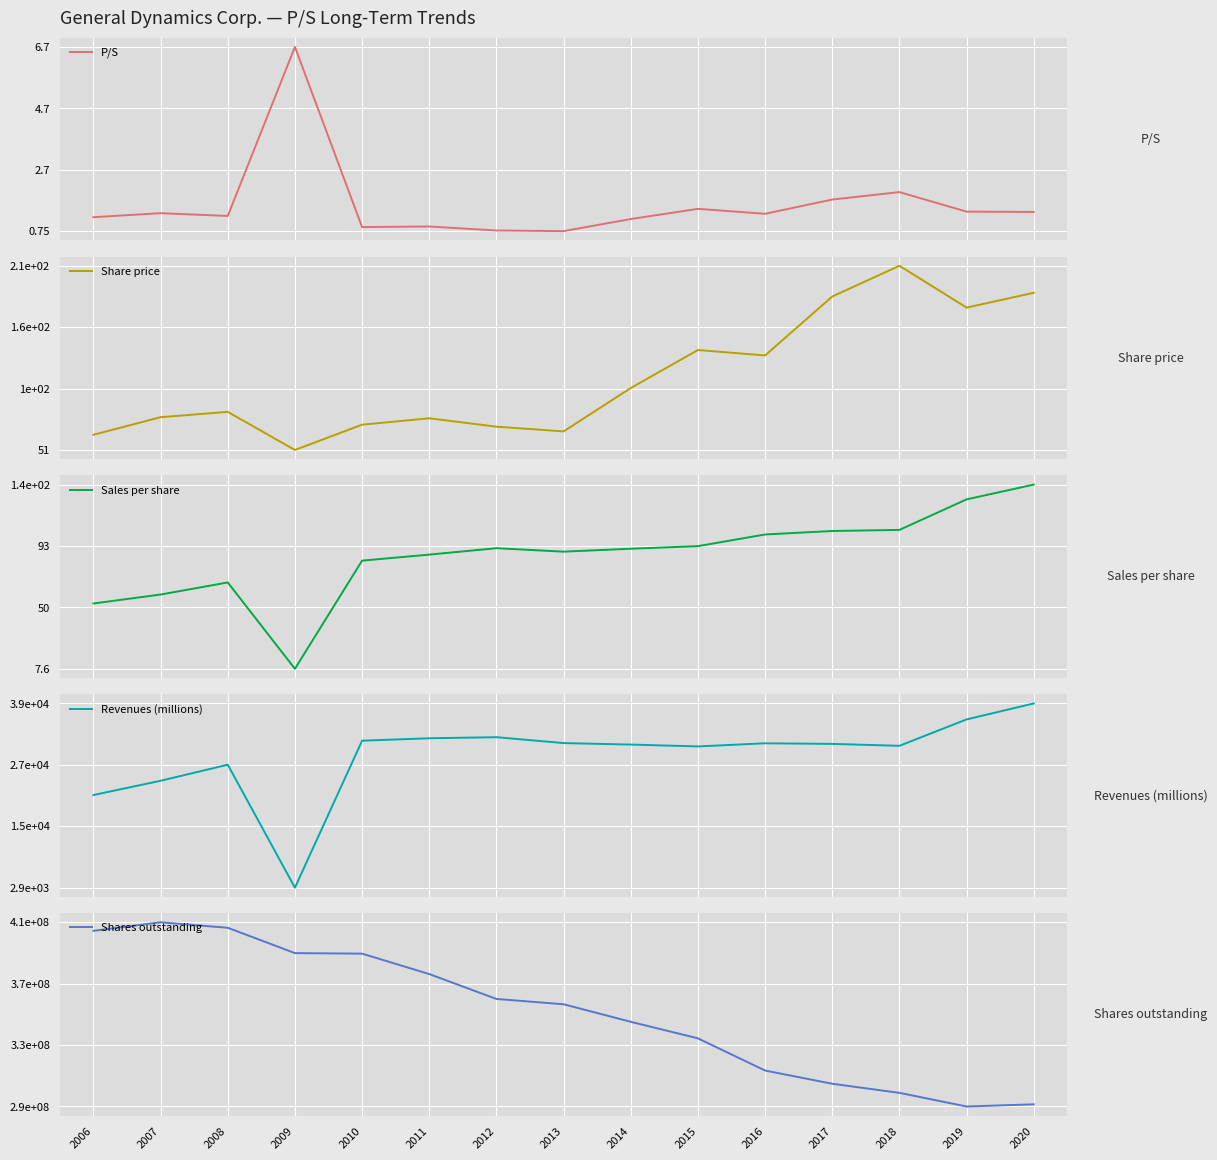

Where is the first local minimum for P/S?

2008